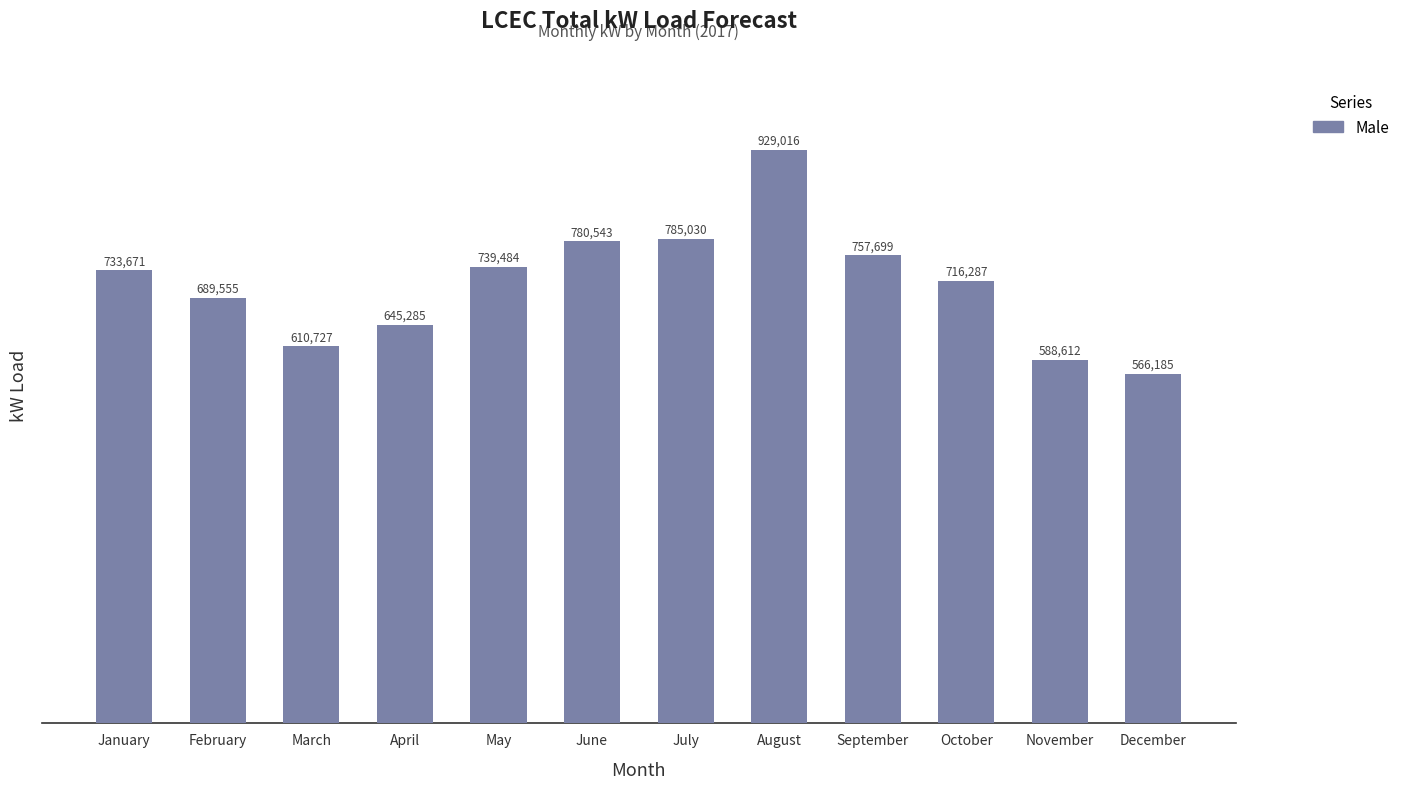

What is the ratio of the value at December to the value at May?

0.8